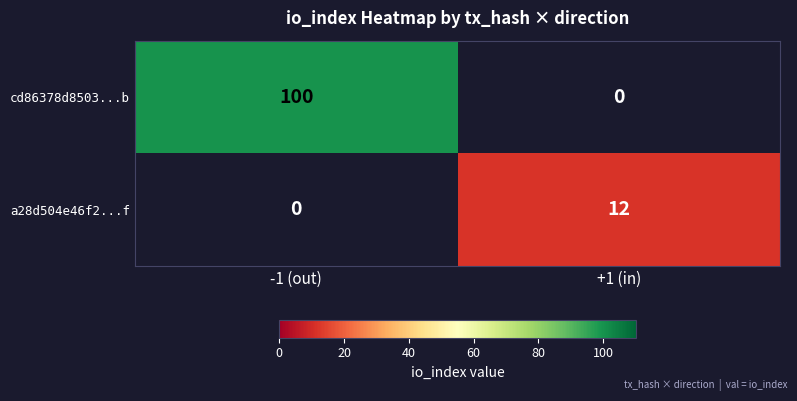

What is the total value across all series at -1 (out)?

100